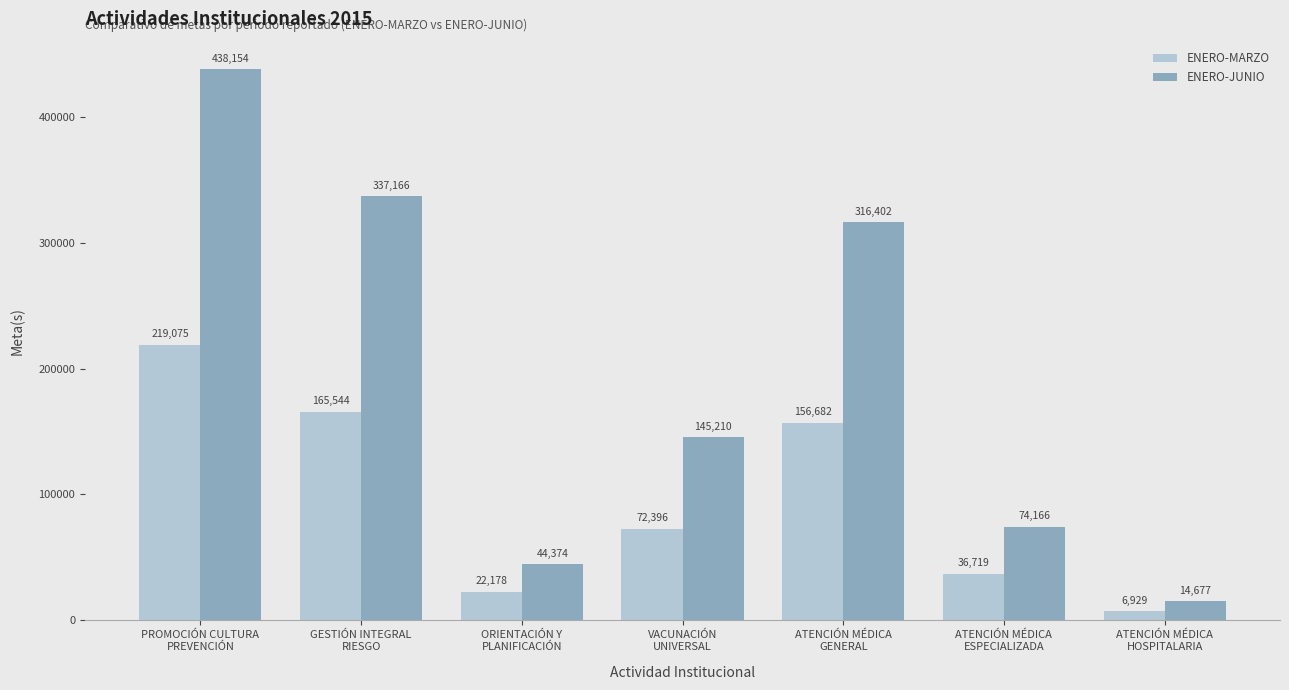

Is it true that ENERO-JUNIO equals 44374 at ORIENTACIÓN Y
PLANIFICACIÓN?

True